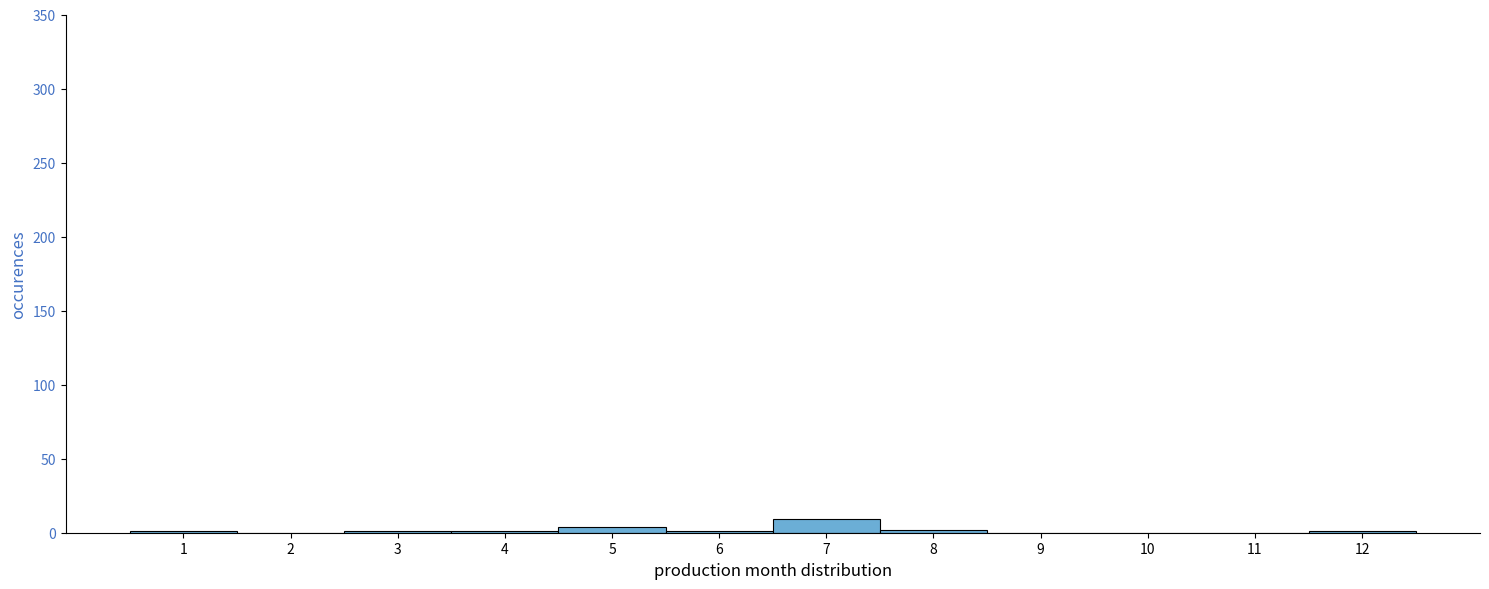

Reading left to right, transcribe this chart: for each bar, give the range it covers on the x-axis and its height. The values are not printed on the chart, so give them approximately, as read against the axis.

0.5 to 1.5: under 5
1.5 to 2.5: 0
2.5 to 3.5: under 5
3.5 to 4.5: under 5
4.5 to 5.5: under 5
5.5 to 6.5: under 5
6.5 to 7.5: 10
7.5 to 8.5: under 5
8.5 to 9.5: 0
9.5 to 10.5: 0
10.5 to 11.5: 0
11.5 to 12.5: under 5